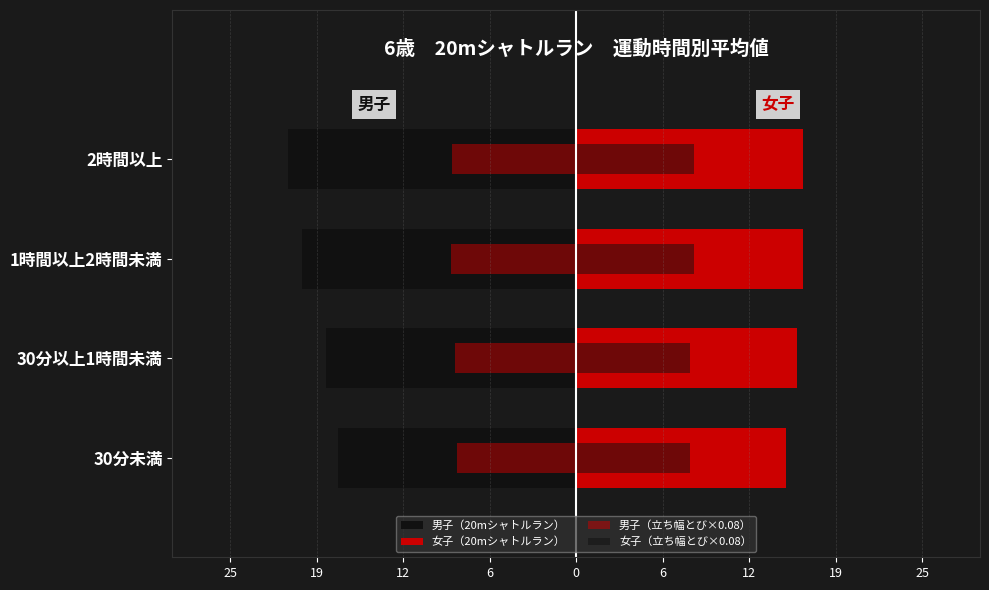

At how many categories does at least one series exceed -1?

4